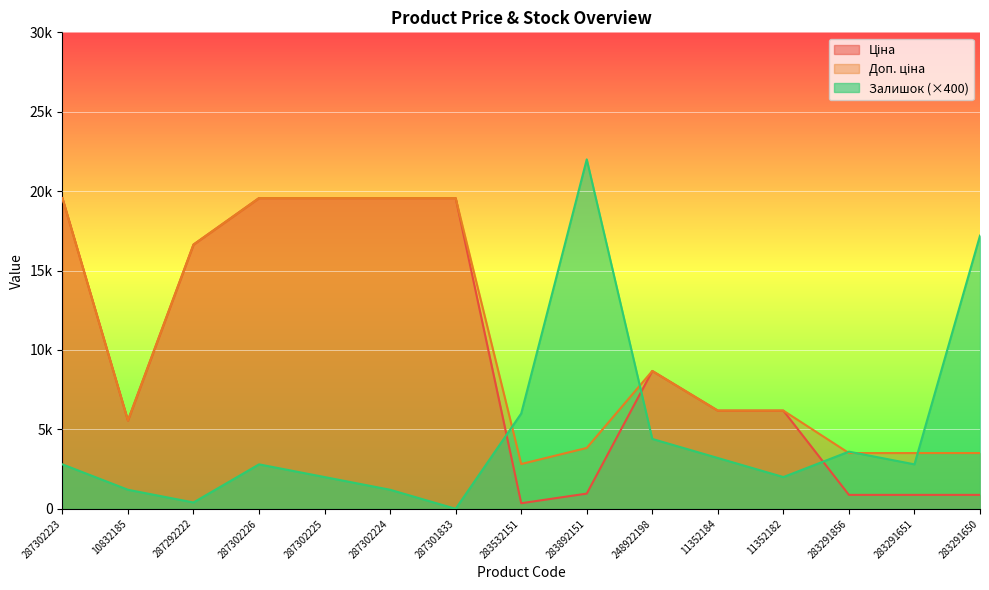

Reading right to left, transcribe all the data shown in this chart.

Ціна: 878.0	878.0	878.0	6182.6	6182.6	8679.5	958.4	352.6	19564.9	19564.9	19564.9	19564.9	16636.8	5560.3	19564.9
Доп. ціна: 3511.9	3511.9	3511.9	6182.6	6182.6	8679.5	3833.8	2821.2	19564.9	19564.9	19564.9	19564.9	16636.8	5560.3	19564.9
Залишок: 17200.0	2800.0	3600.0	2000.0	3200.0	4400.0	22000.0	6000.0	0.0	1200.0	2000.0	2800.0	400.0	1200.0	2800.0